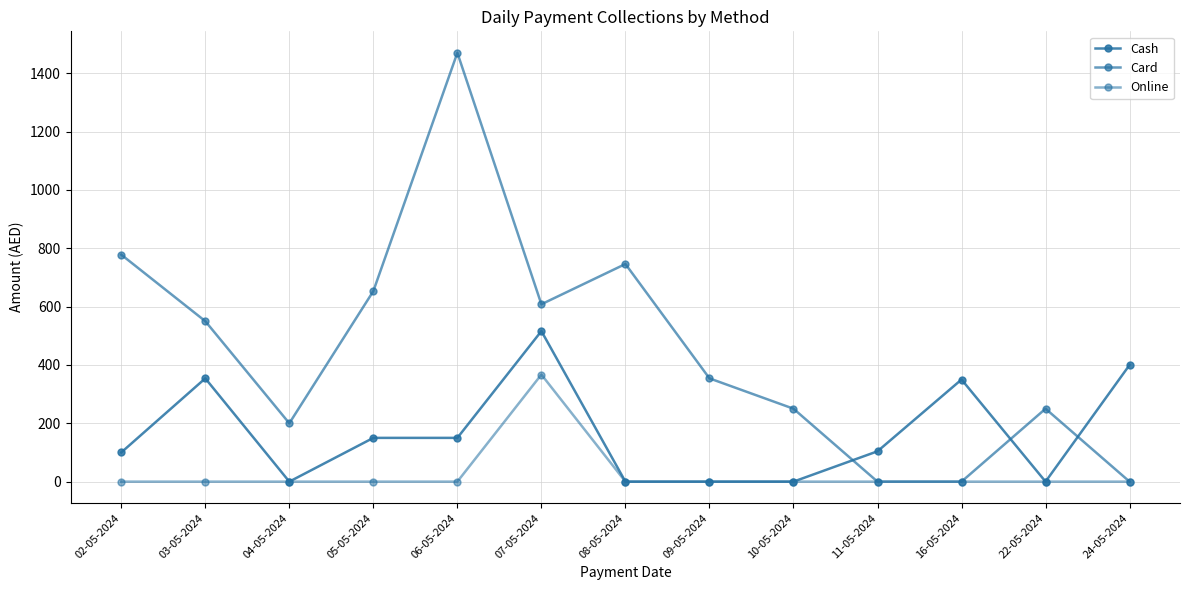

At 07-05-2024, list the series in order from smallest to largest.

Online, Cash, Card